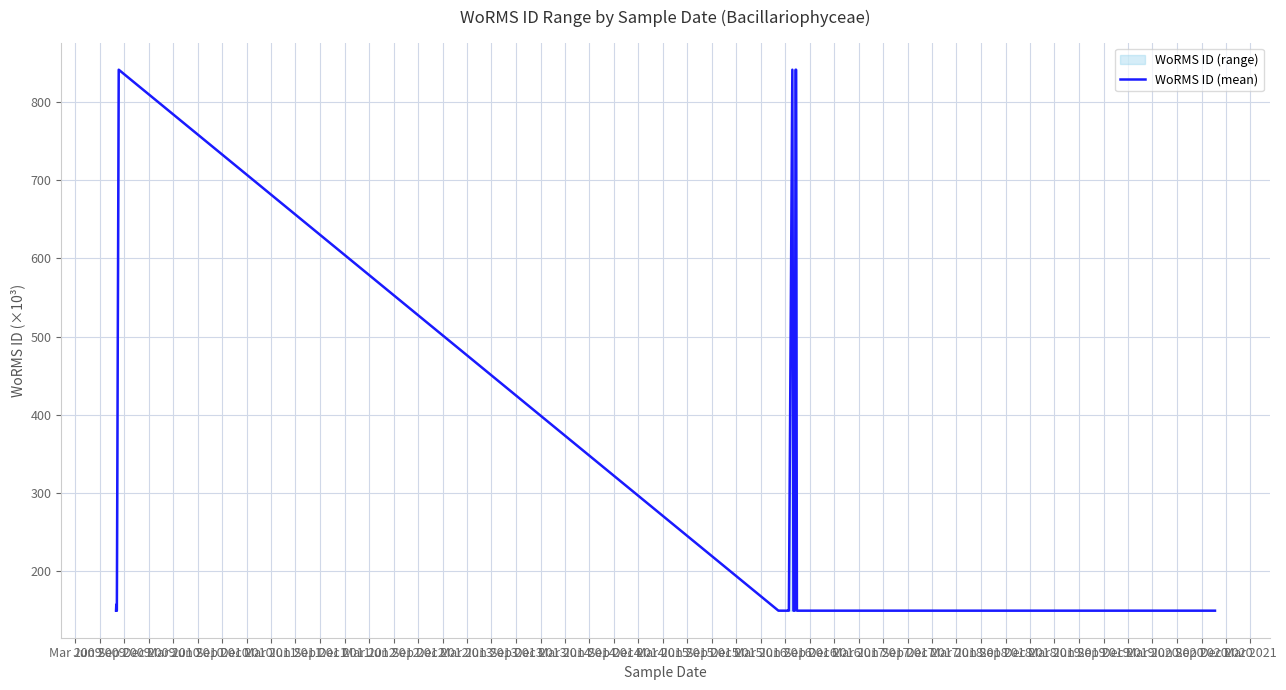

Does the chart display data point markers on the line(s)?

No